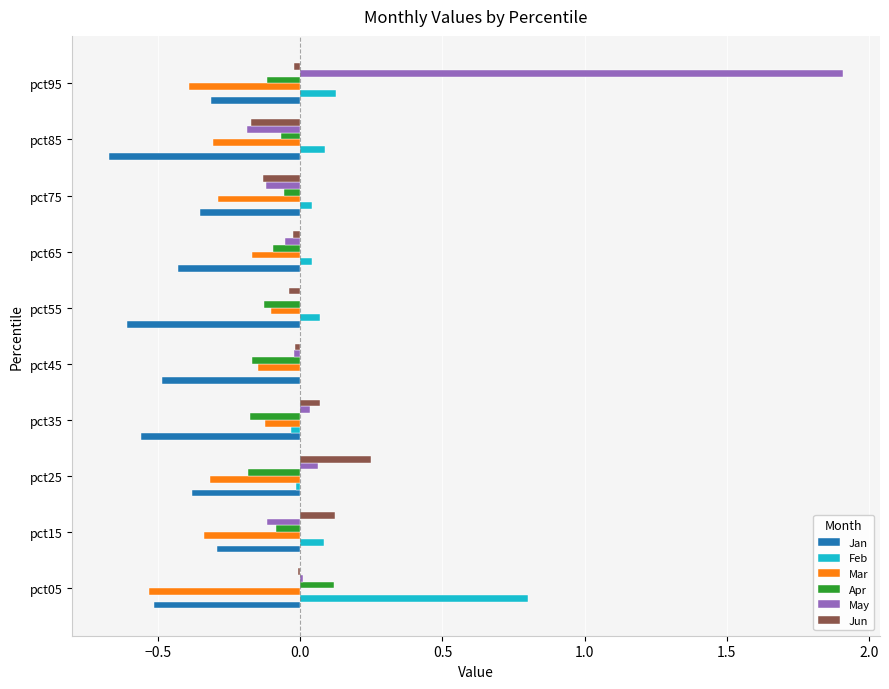

True or false: Jan has a value of -0.5 at pct75.

False